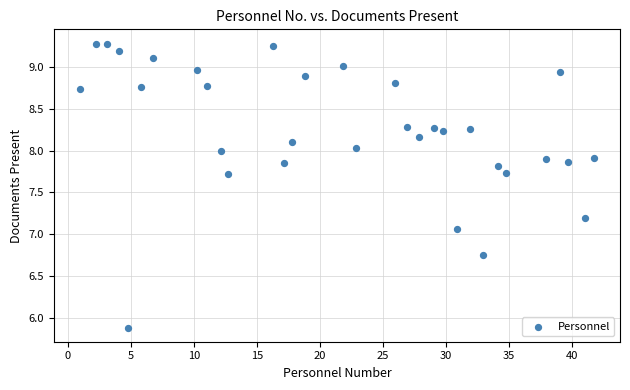

What is the range of X values (max minus min)?

40.9